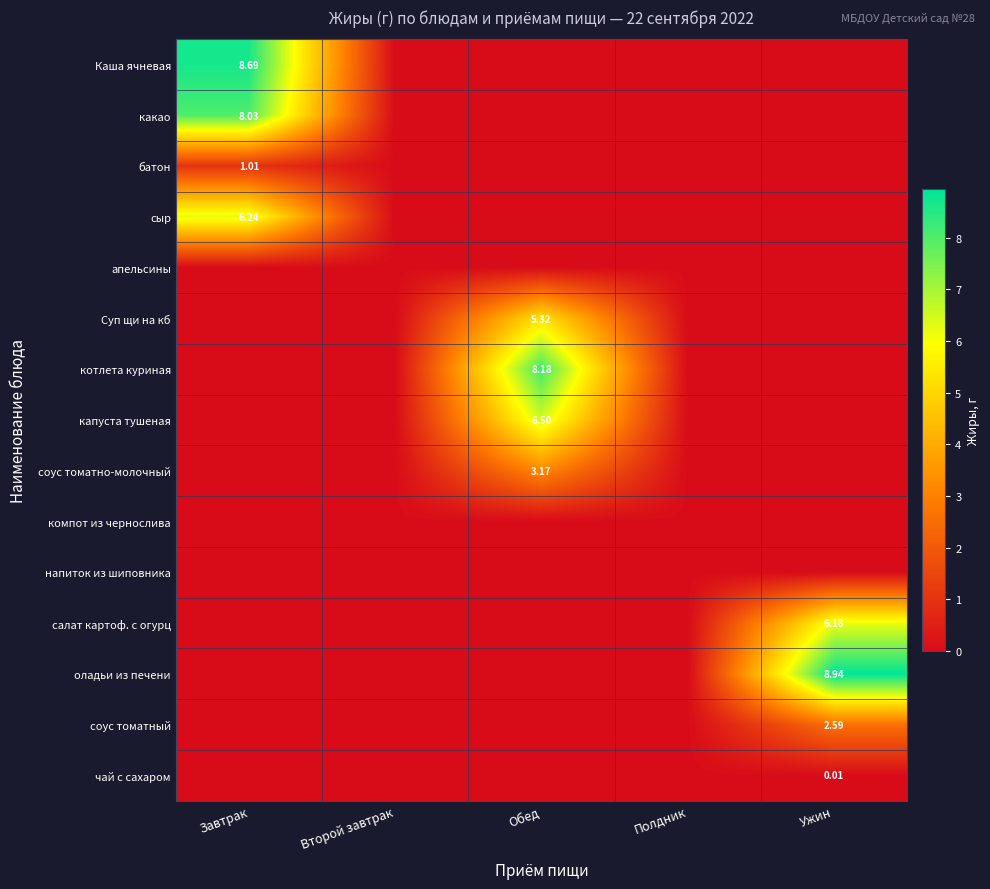

Which has a higher value, Завтрак or Обед?

Завтрак